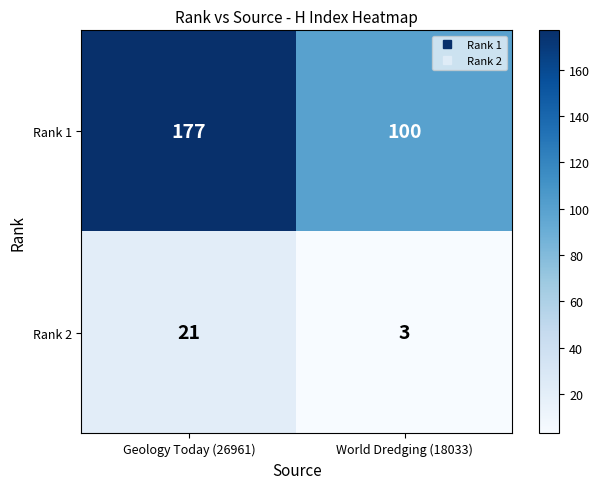

Count the number of categories in the chart.

2